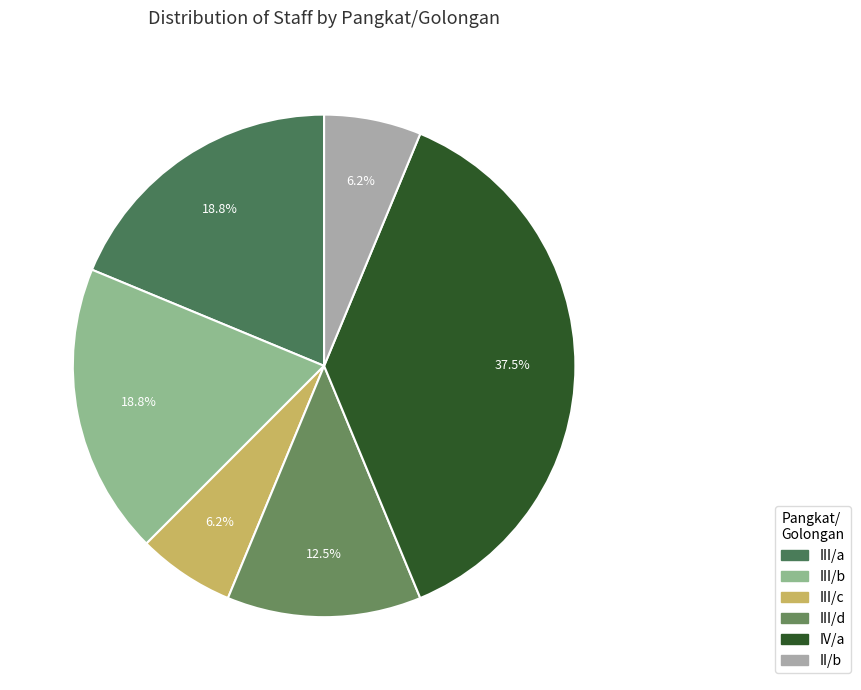

Count the number of slices in the pie.

6